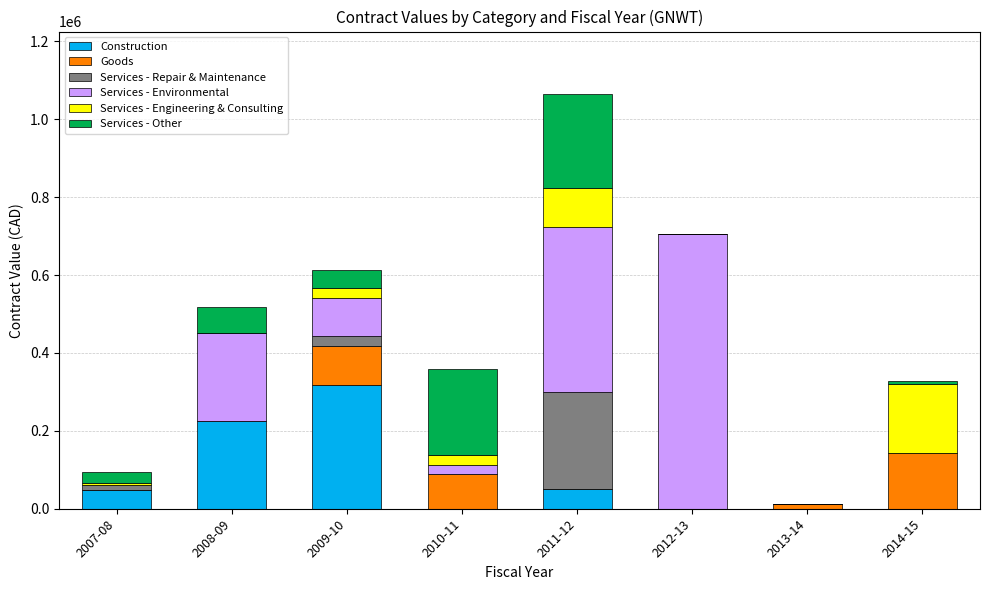

At which category is the sum across all series the highest?

2011-12